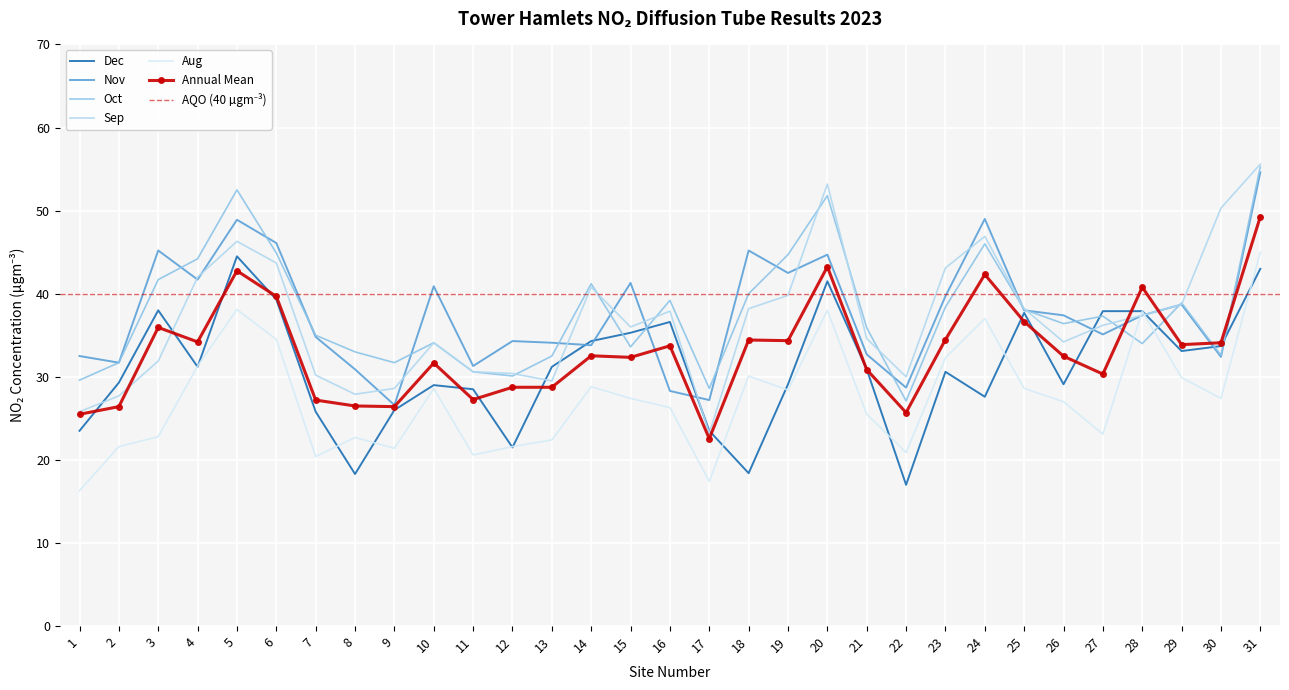

How many lines are shown in the chart?

6